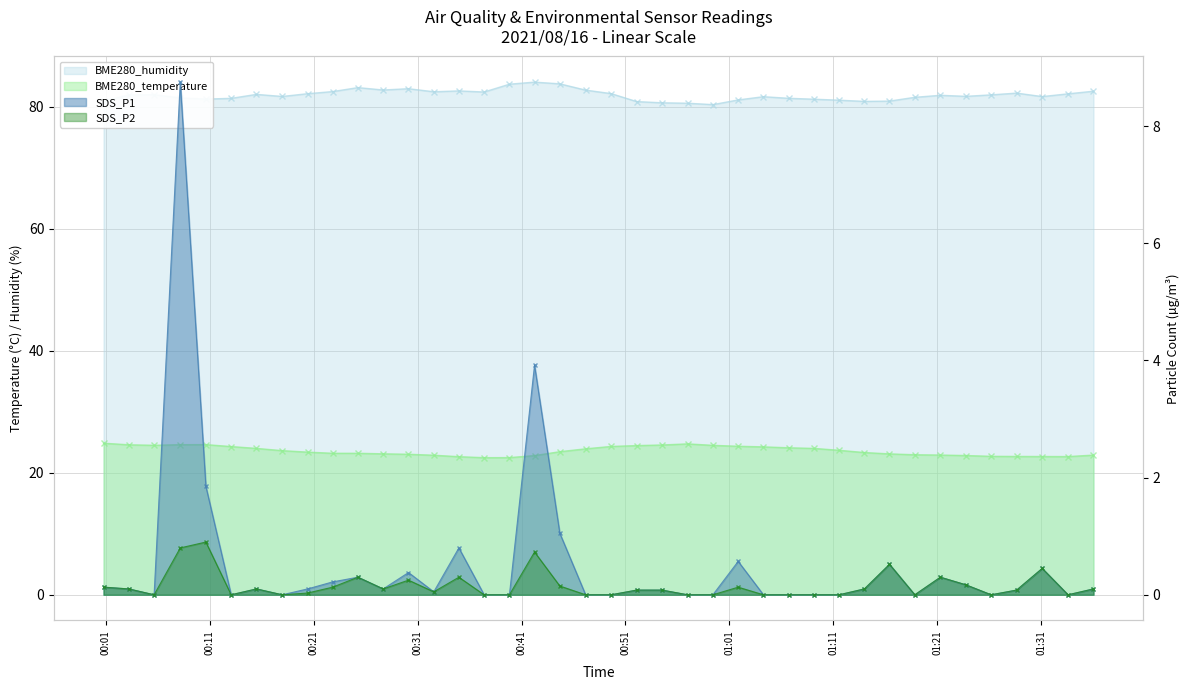

Is it true that SDS_P1 equals 0.1 at 13?

False